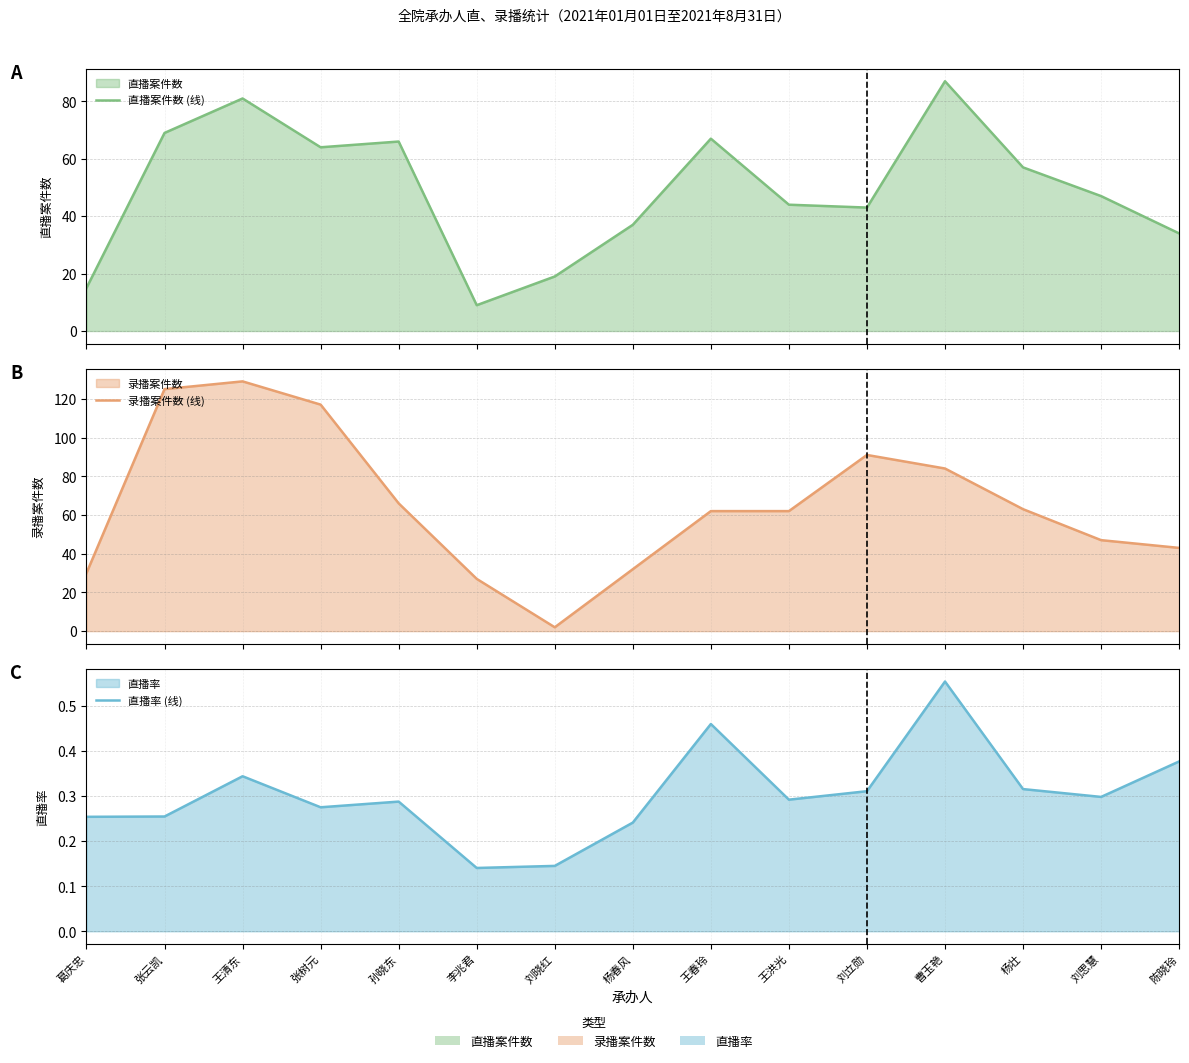

Reading right to left, extract all data points from this chart.

直播案件数 (线): 34.0	47.0	57.0	87.0	43.0	44.0	67.0	37.0	19.0	9.0	66.0	64.0	81.0	69.0	15.0
录播案件数 (线): 43.0	47.0	63.0	84.0	91.0	62.0	62.0	32.0	2.0	27.0	66.0	117.0	129.0	125.0	30.0
直播率 (线): 0.4	0.3	0.3	0.6	0.3	0.3	0.5	0.2	0.1	0.1	0.3	0.3	0.3	0.3	0.3